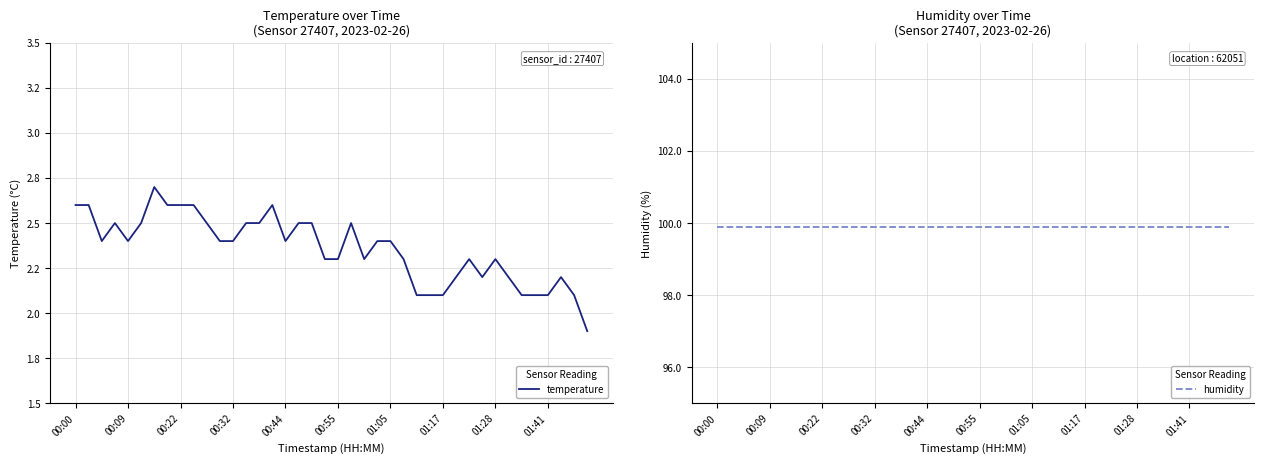

How many series are shown in this chart?

2